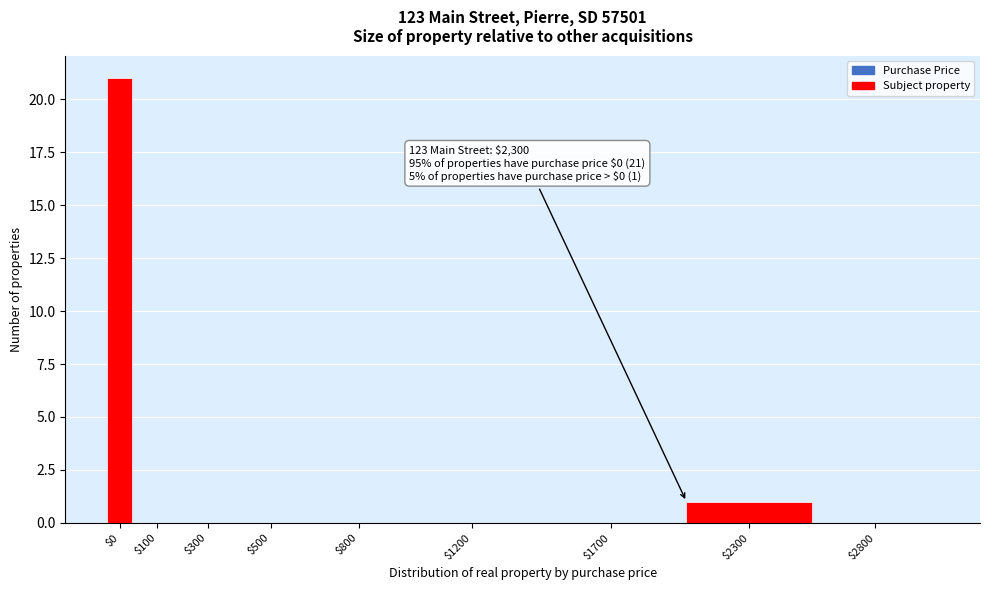

What is the maximum value shown in the chart?

21